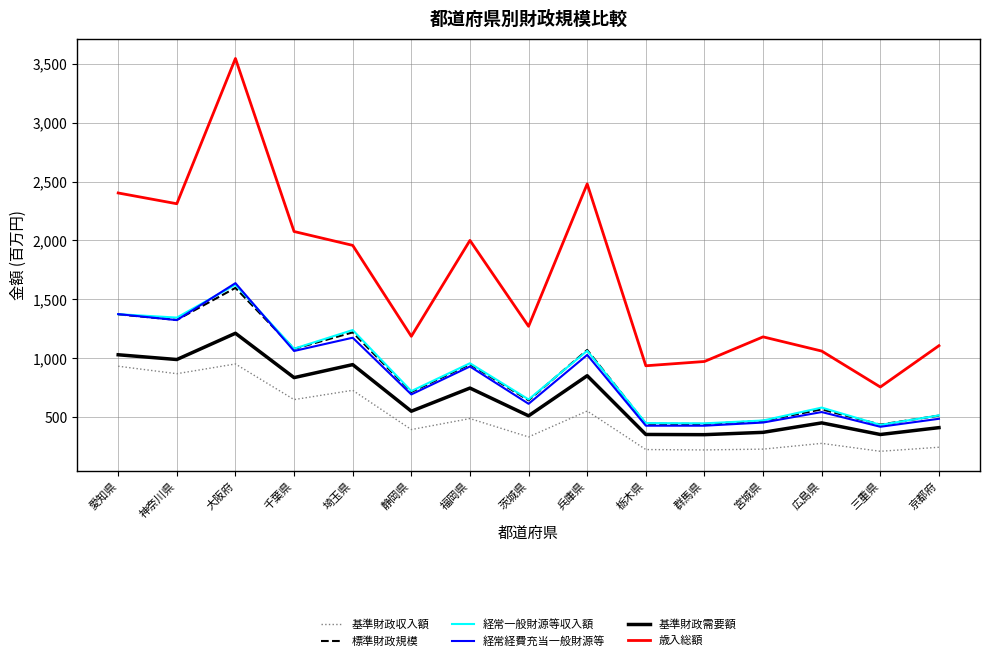

At how many categories does at least one series exceed 1874?

7